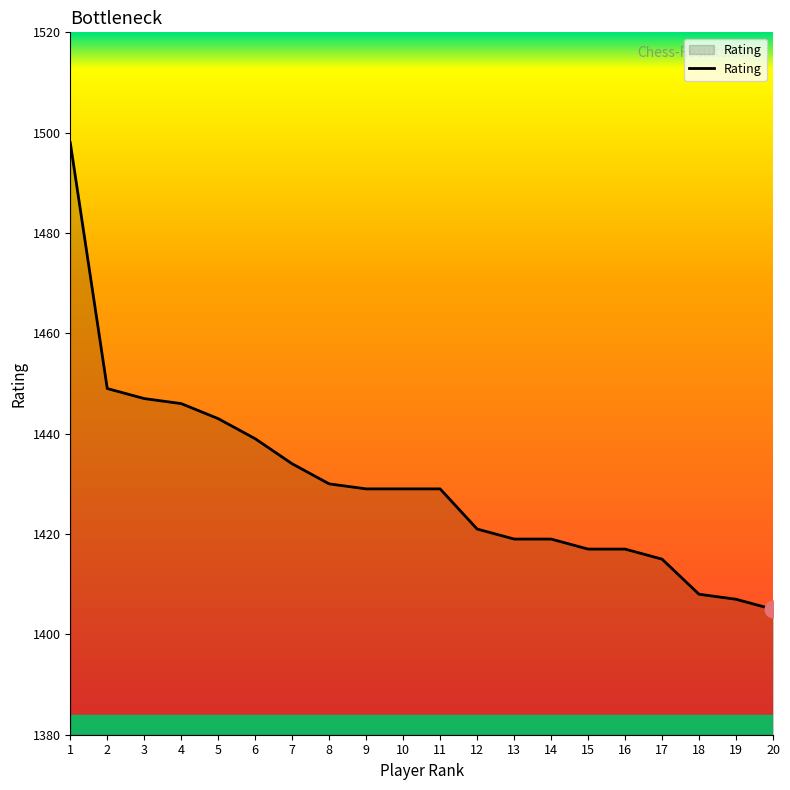

What is the change in value from 6 to 7?

-5